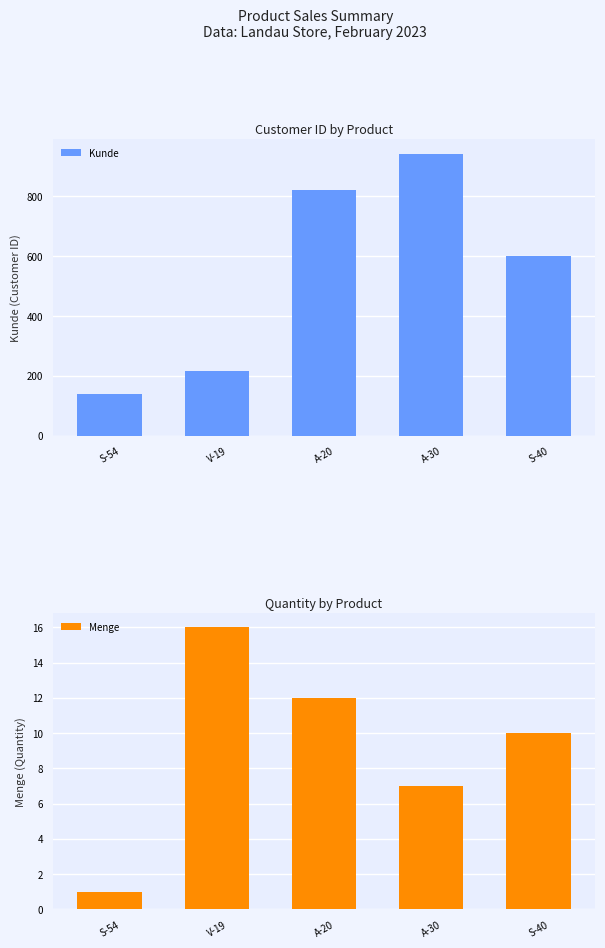

Which series changed the most between A-20 and A-30?

Kunde